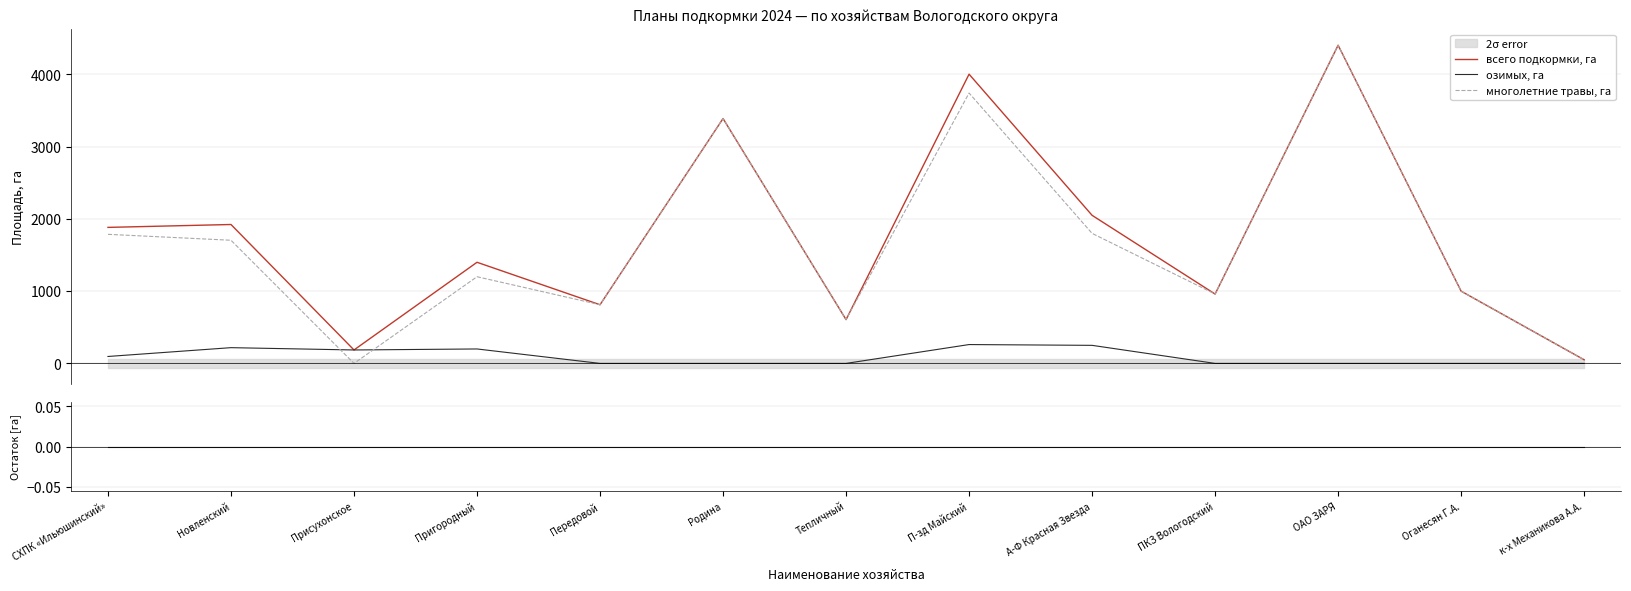

What is the sum of all многолетние травы, га values?

21458